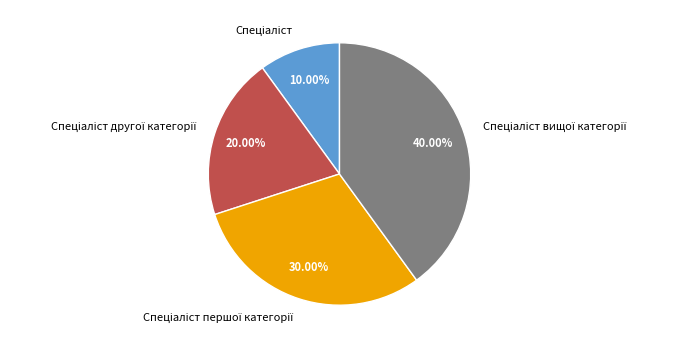

Is there a majority slice in this chart?

No